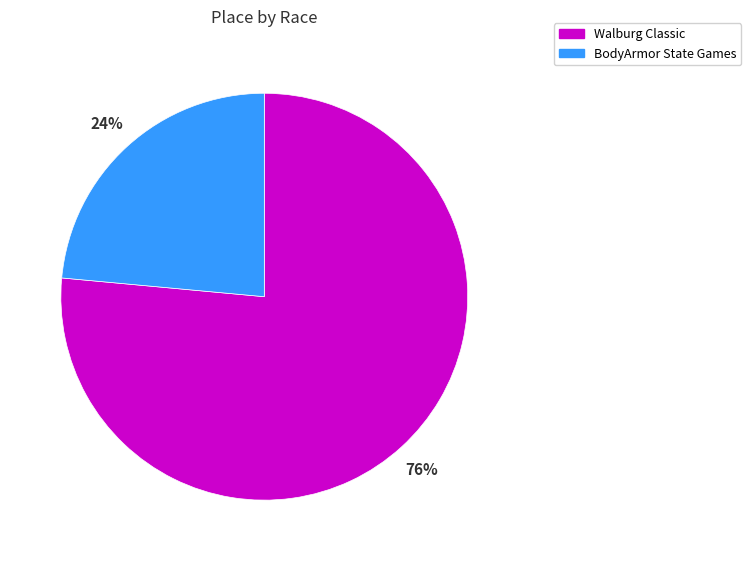

To the nearest percent, what portion does BodyArmor State Games represent?

24%